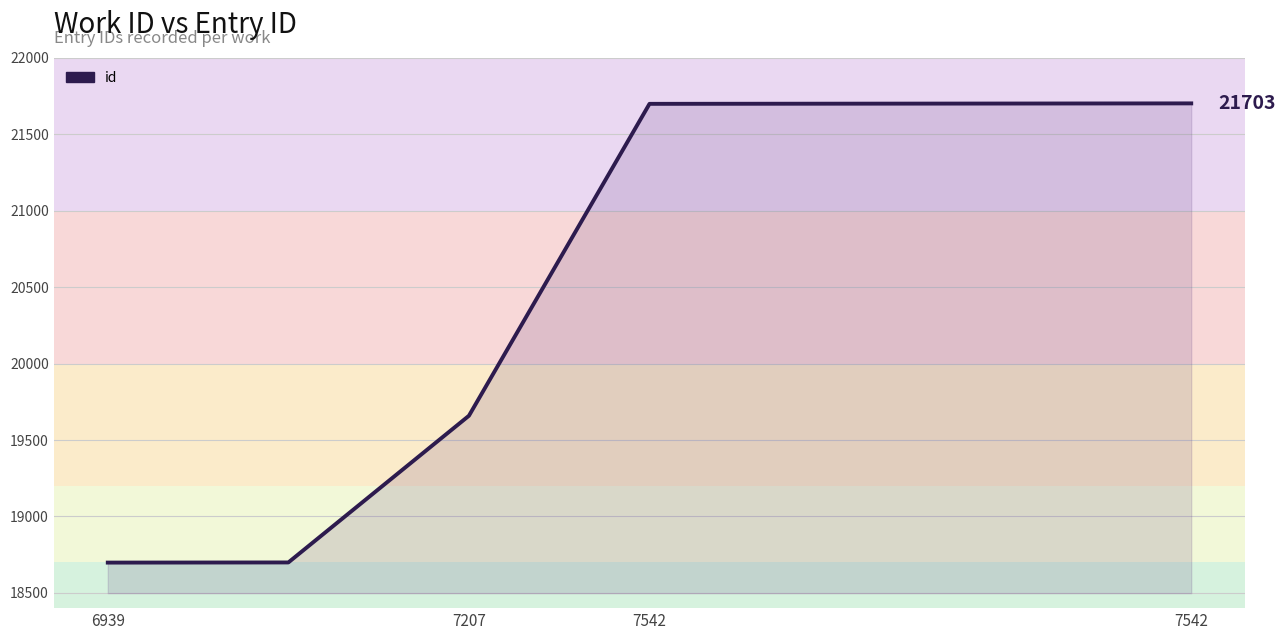

What is the maximum value shown in the chart?

21703